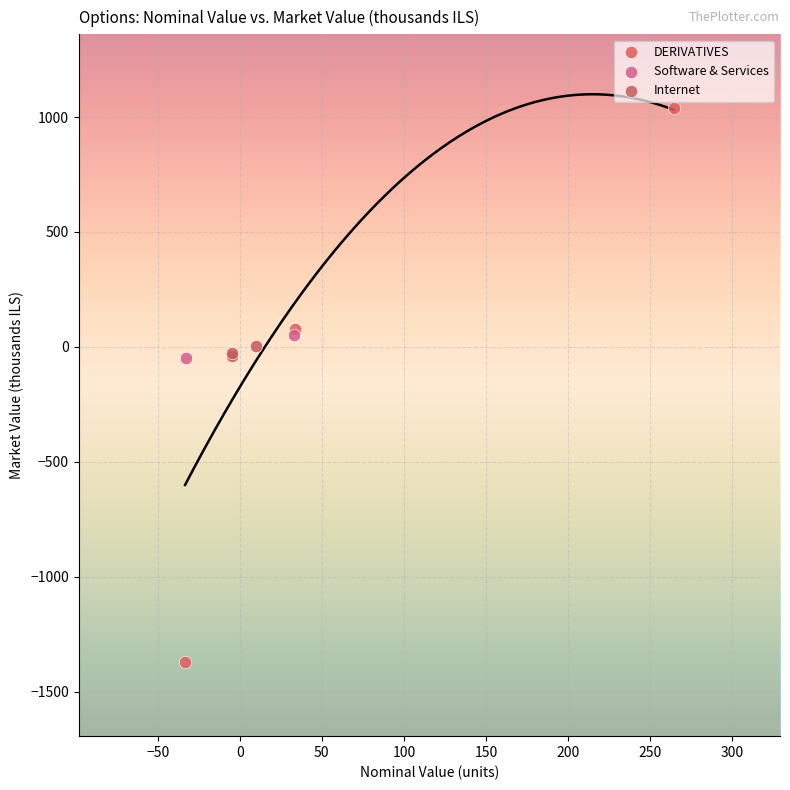

What are all the series names shown in the legend?

DERIVATIVES, Software & Services, Internet